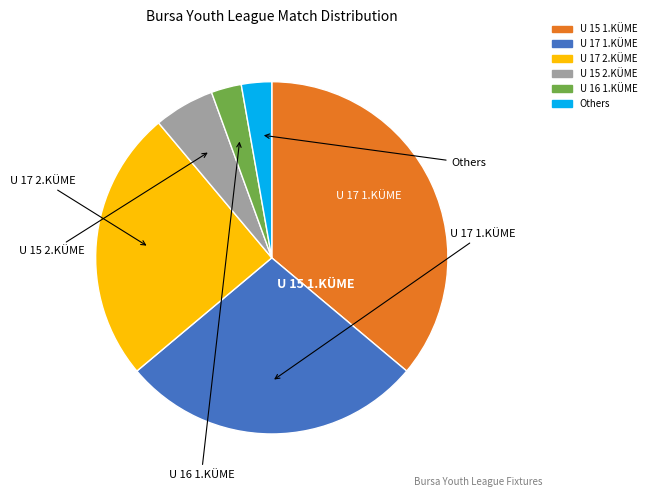

To the nearest percent, what is the average slice percentage?

17%